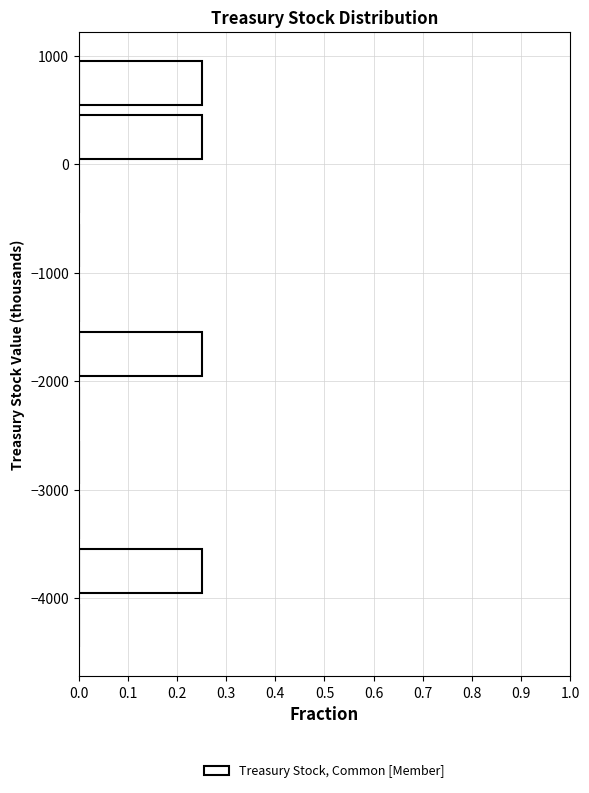

Reading bottom to top, list every bar in this chart as the range it spans on the y-axis followed by its length. The values are not printed on the chart, so give them approximately, as read against the axis.

-4500 to -4000: 0
-4000 to -3500: 0.25
-3500 to -3000: 0
-3000 to -2500: 0
-2500 to -2000: 0
-2000 to -1500: 0.25
-1500 to -1000: 0
-1000 to -500: 0
-500 to 0: 0
0 to 500: 0.25
500 to 1000: 0.25